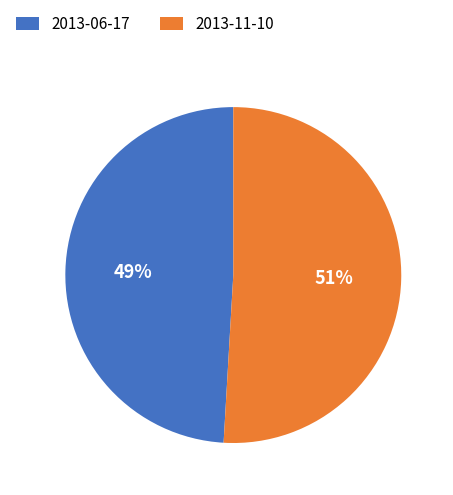

Approximately how many times larger is the value at 2013-06-17 compared to 2013-11-10?

1.0